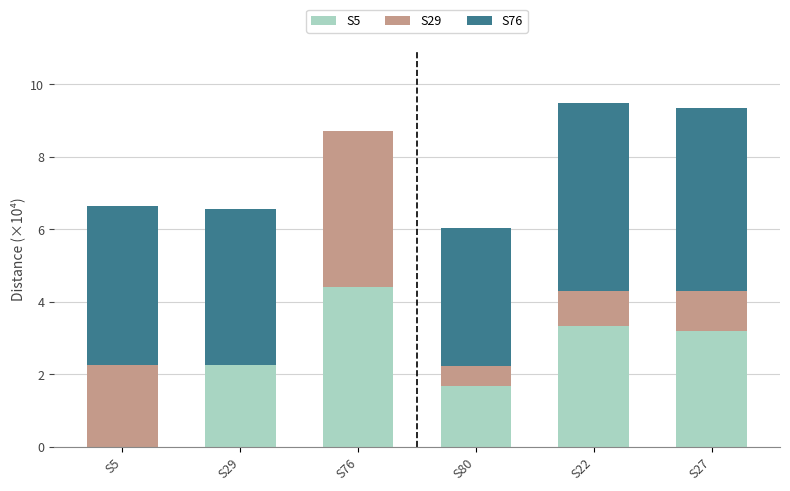

What is the sum of all S5 values?

14.9